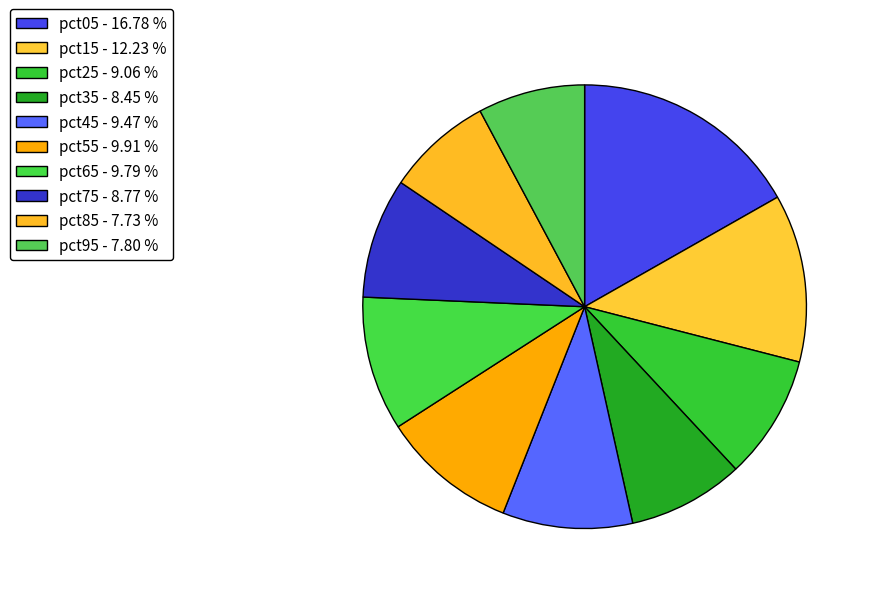

How many segments does this pie chart have?

10